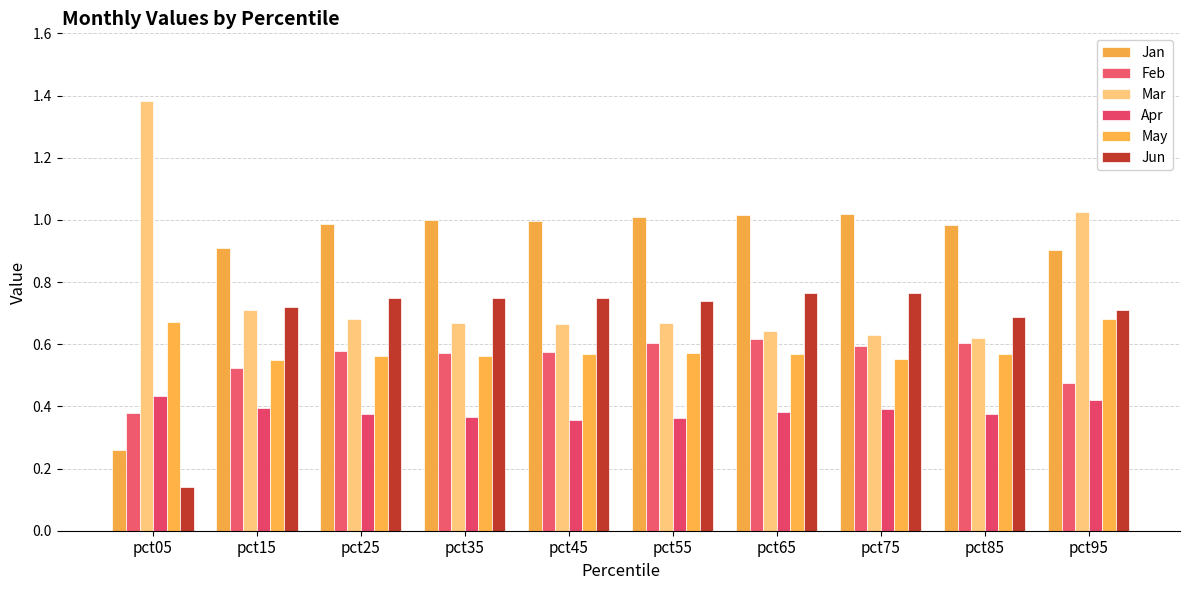

What is the difference between the maximum and minimum values in the Feb series?

0.2